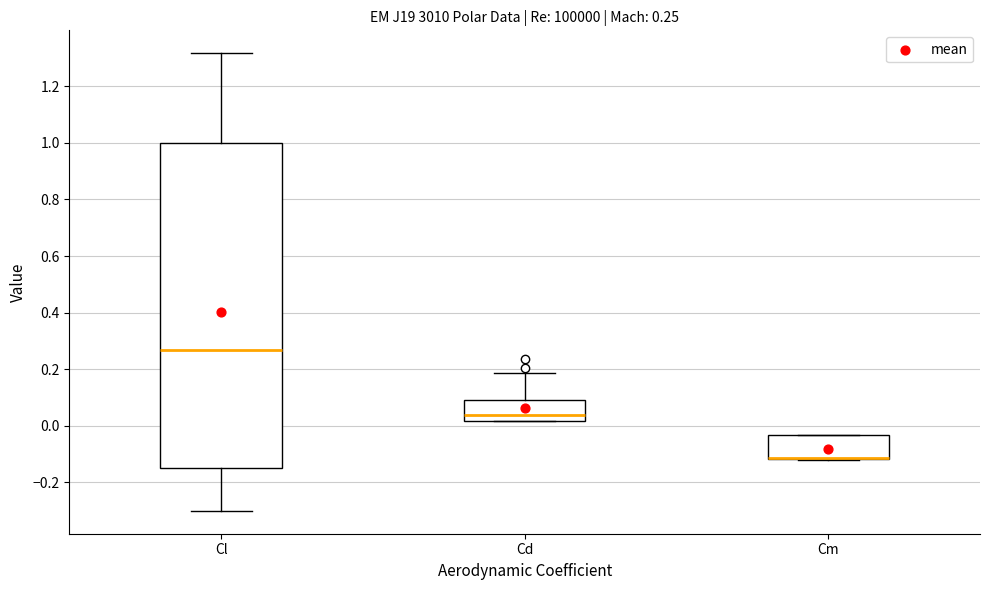

Comparing the boxes themselves (not the whiskers), which one is the tallest?

Cl